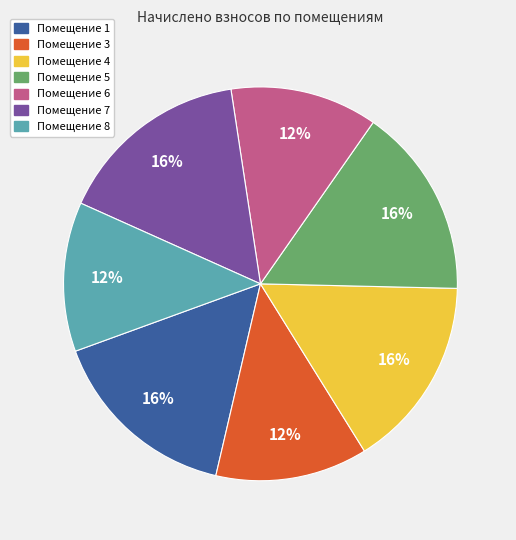

To the nearest percent, what is the average slice percentage?

14%